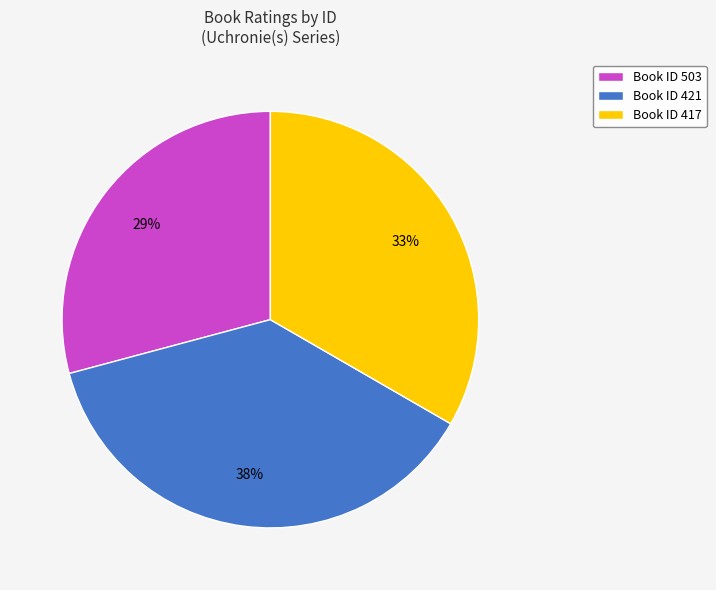

What is the ratio of the value at Book ID 417 to the value at Book ID 503?

1.1